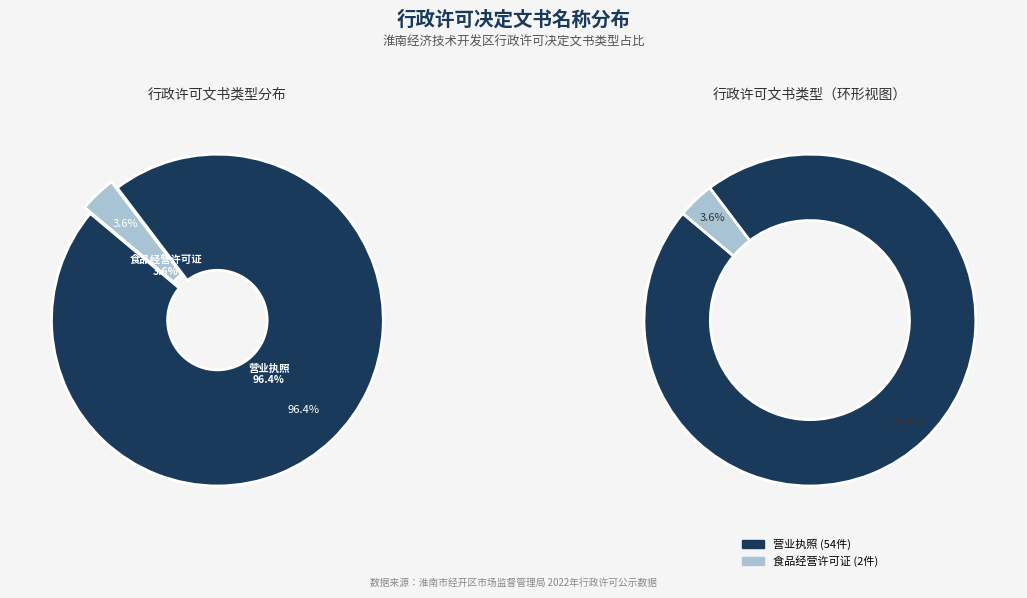

To the nearest percent, what is the difference between the 营业执照 and 食品经营许可证 slice percentages?

93%